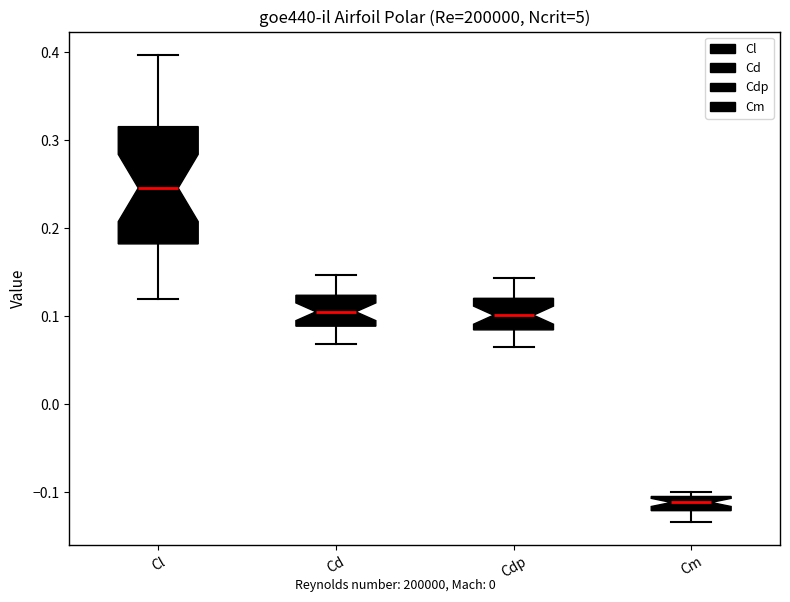

Which box's median line is the lowest?

Cm